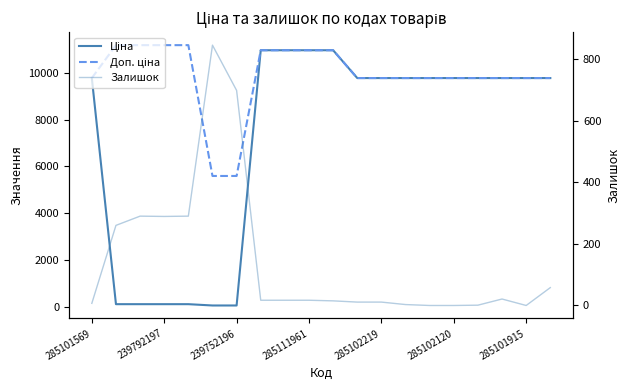

How many lines are shown in the chart?

3